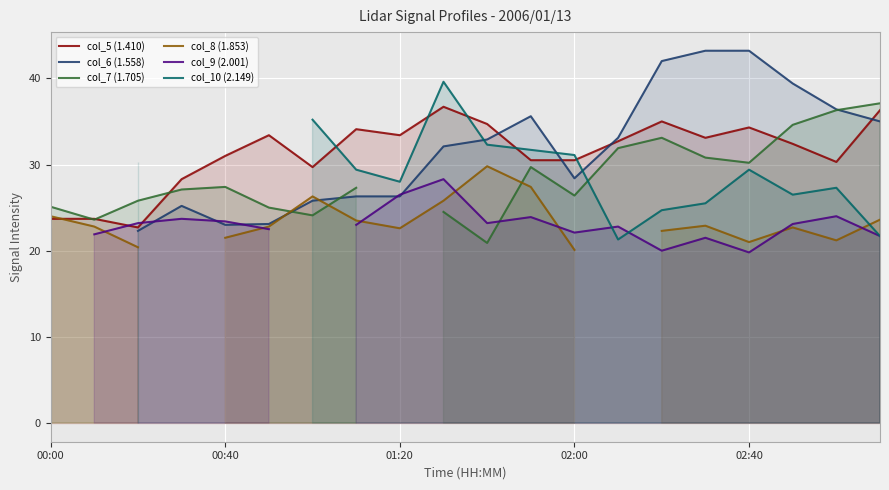

Between 7 and 18, which is larger?

7